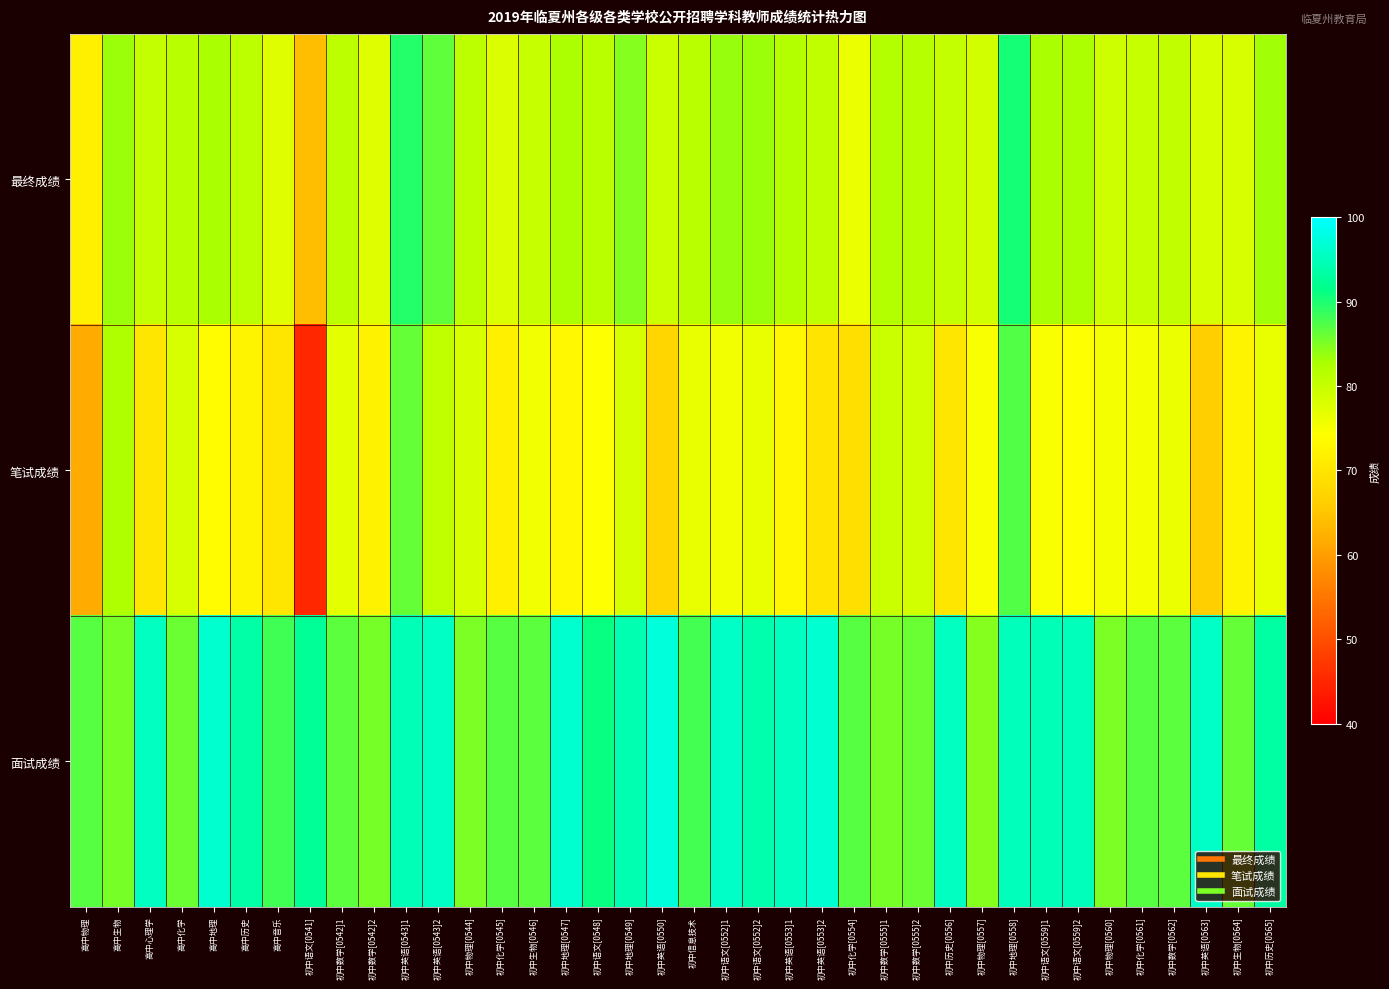

What is the total value across all series at 初中物理[0560]?

239.6